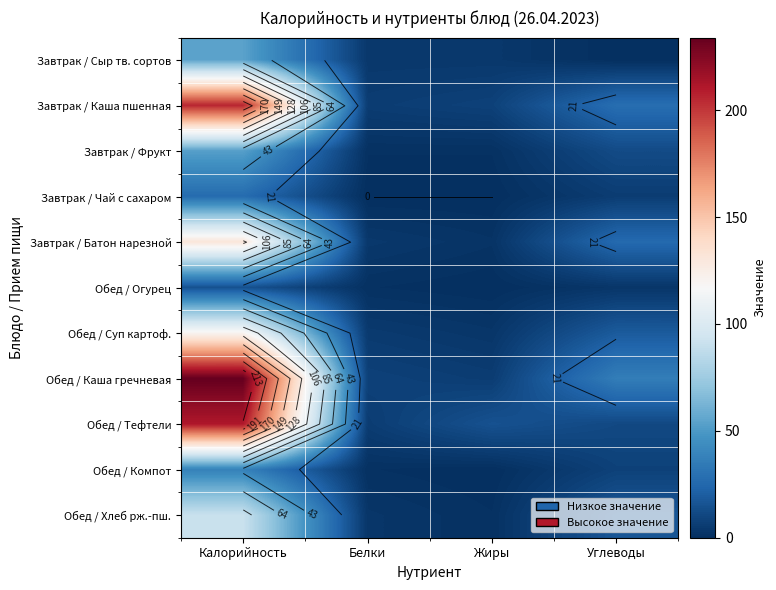

How many categories are shown in the chart?

4